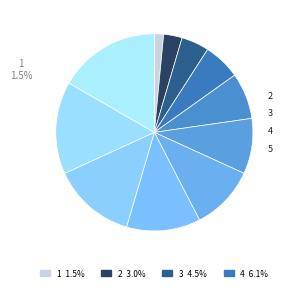

Which category has the smallest portion of the pie?

1